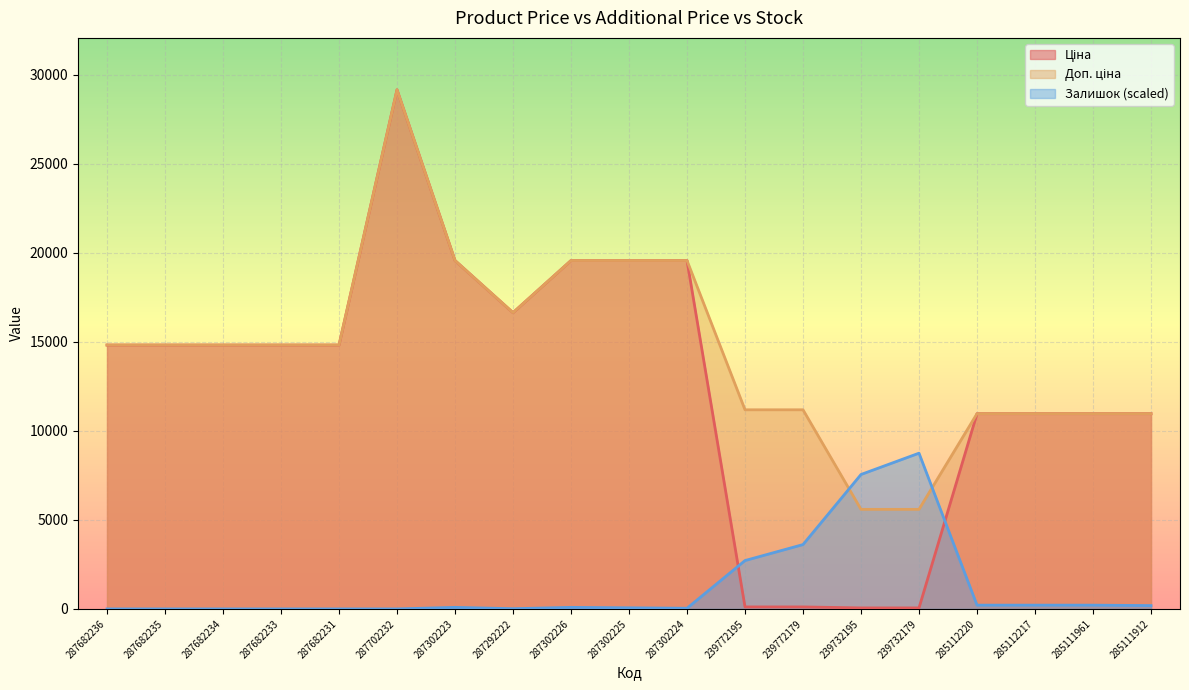

Reading left to right, what are all the values shown in this chart?

Ціна: 287682236=14817.6	287682235=14817.6	287682234=14817.6	287682233=14817.6	287682231=14817.6	287702232=29152.3	287302223=19564.9	287292222=16636.8	287302226=19564.9	287302225=19564.9	287302224=19564.9	239772195=111.8	239772179=111.8	239732195=55.9	239732179=55.9	285112220=10964.4	285112217=10964.4	285111961=10964.4	285111912=10964.4
Доп. ціна: 287682236=14817.6	287682235=14817.6	287682234=14817.6	287682233=14817.6	287682231=14817.6	287702232=29152.3	287302223=19564.9	287292222=16636.8	287302226=19564.9	287302225=19564.9	287302224=19564.9	239772195=11182.0	239772179=11182.0	239732195=5591.0	239732179=5591.0	285112220=10964.4	285112217=10964.4	285111961=10964.4	285111912=10964.4
Залишок: 287682236=0.0	287682235=0.0	287682234=0.0	287682233=0.0	287682231=0.0	287702232=0.0	287302223=87.2	287292222=12.5	287302226=87.2	287302225=62.3	287302224=37.4	239772195=2715.9	239772179=3612.9	239732195=7549.7	239732179=8745.7	285112220=211.8	285112217=211.8	285111961=211.8	285111912=186.9